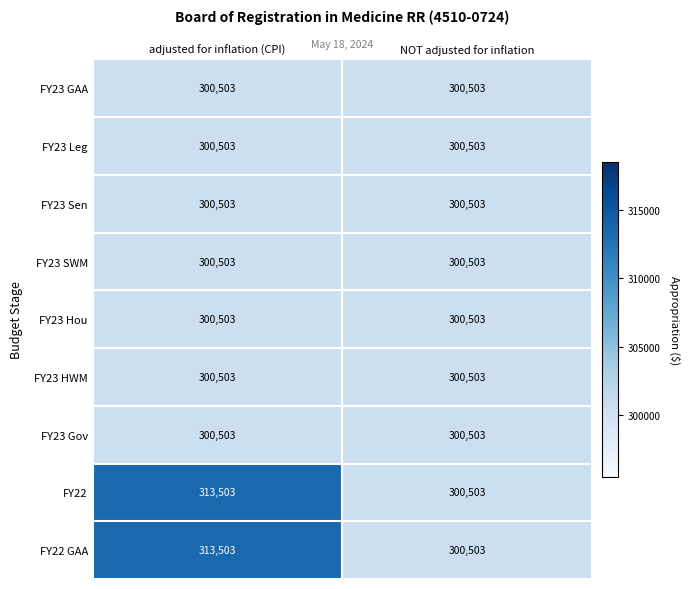

Reading right to left, list all the values displayed in this chart.

FY23 GAA: NOT adjusted for inflation=300503	adjusted for inflation (CPI)=300503
FY23 Leg: NOT adjusted for inflation=300503	adjusted for inflation (CPI)=300503
FY23 Sen: NOT adjusted for inflation=300503	adjusted for inflation (CPI)=300503
FY23 SWM: NOT adjusted for inflation=300503	adjusted for inflation (CPI)=300503
FY23 Hou: NOT adjusted for inflation=300503	adjusted for inflation (CPI)=300503
FY23 HWM: NOT adjusted for inflation=300503	adjusted for inflation (CPI)=300503
FY23 Gov: NOT adjusted for inflation=300503	adjusted for inflation (CPI)=300503
FY22: NOT adjusted for inflation=300503	adjusted for inflation (CPI)=313503
FY22 GAA: NOT adjusted for inflation=300503	adjusted for inflation (CPI)=313503